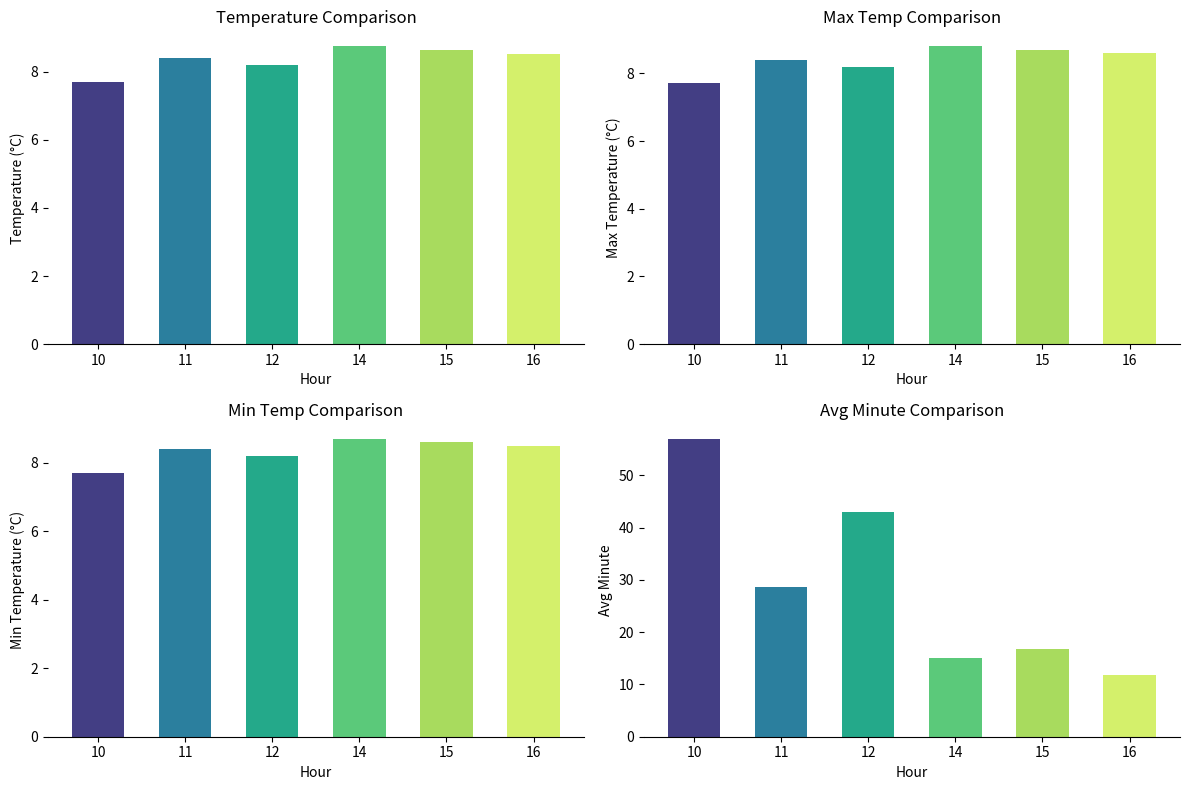

Is it true that Min Temperature equals 5.6 at 14?

False